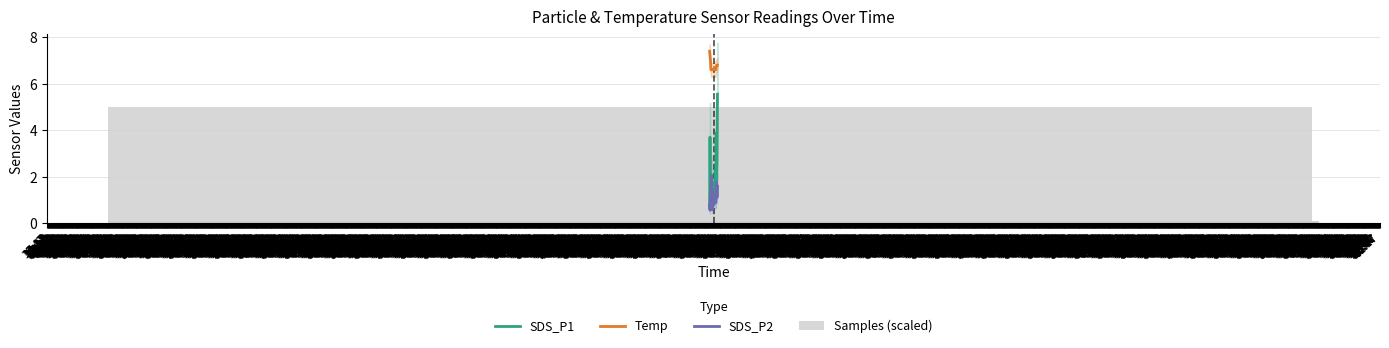

Which series has the largest range (max minus min)?

Samples (scaled)